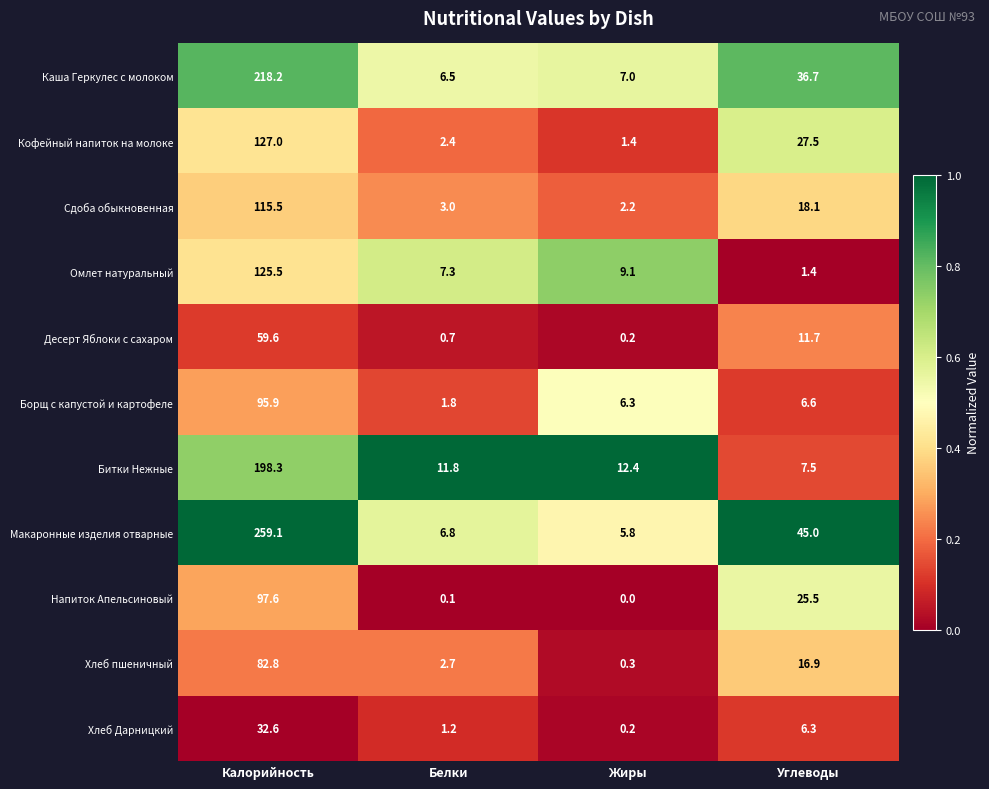

Which series has the largest range (max minus min)?

Макаронные изделия отварные